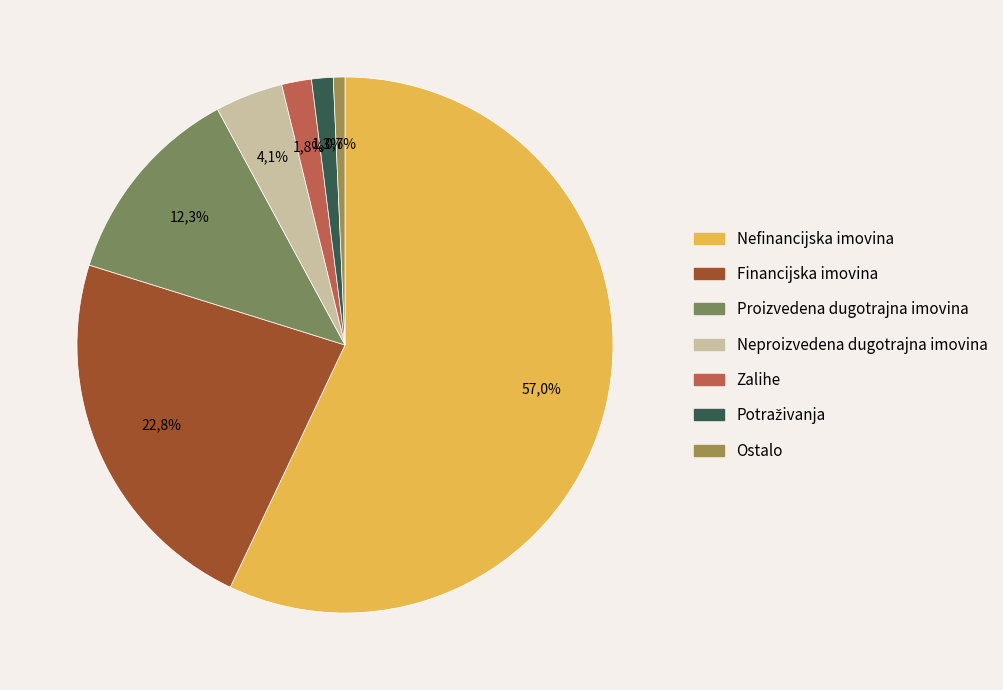

What is the change in value from Nefinancijska imovina to Ostalo?

-56.4